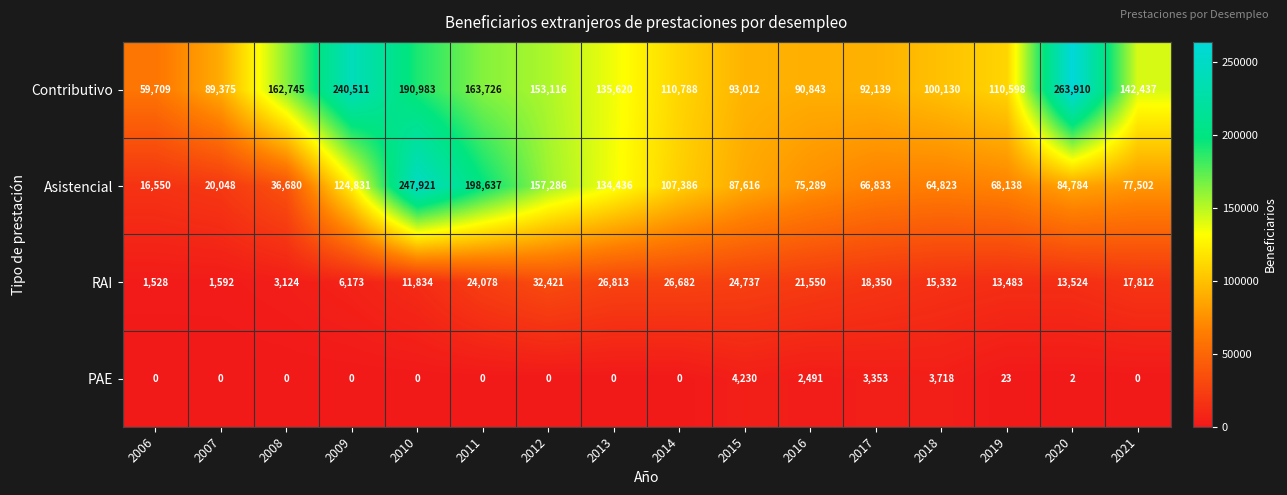

What is the difference between the highest and lowest values at 2010?

247921